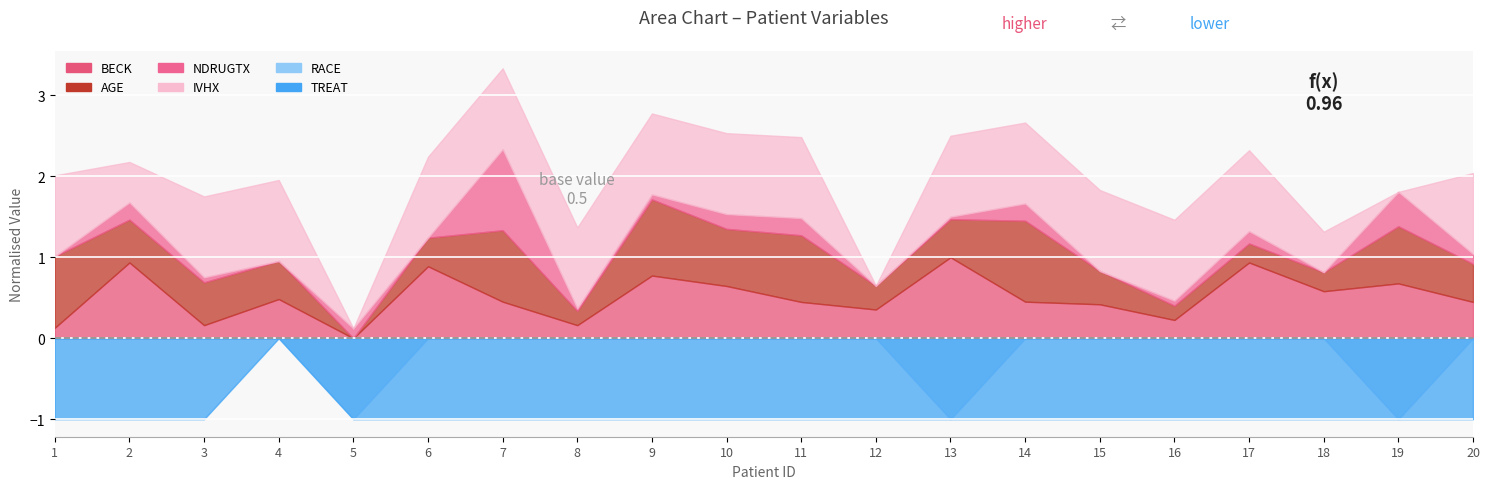

Where is the first local minimum for IVHX?

2